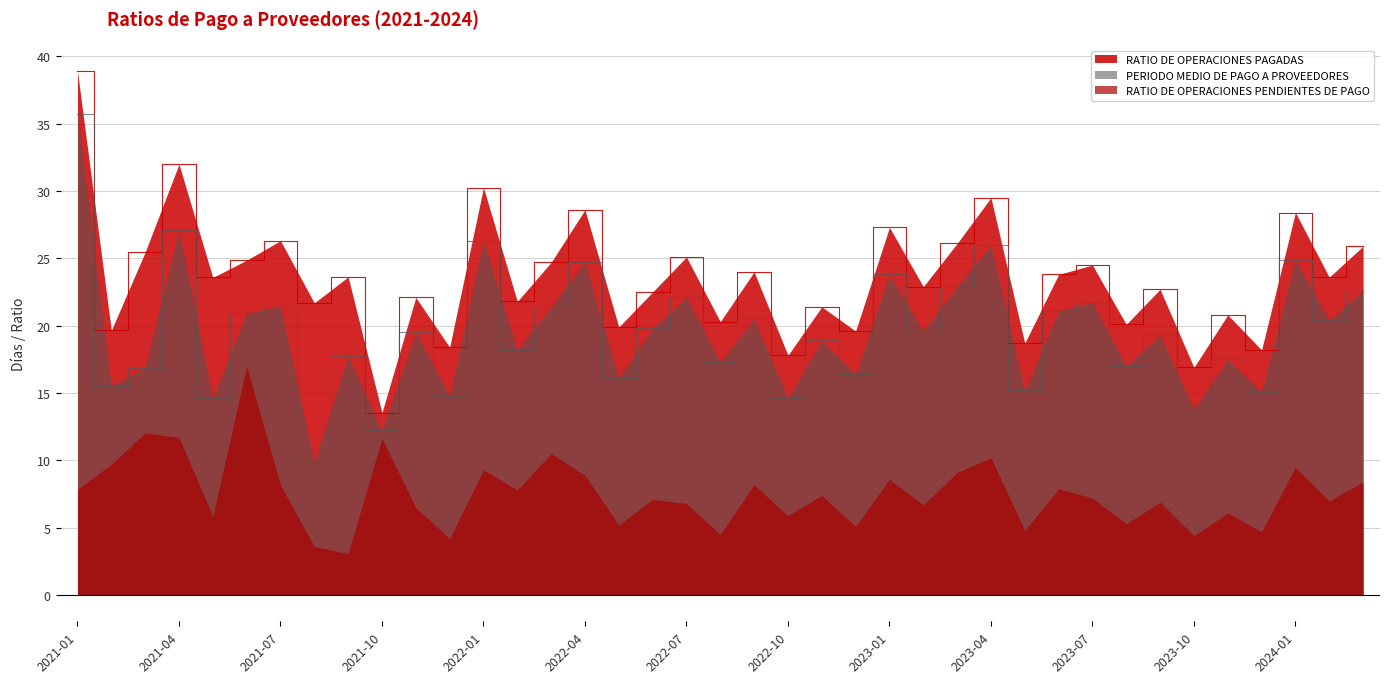

Which has a higher value, 2022-05 or 2021-03?

2021-03